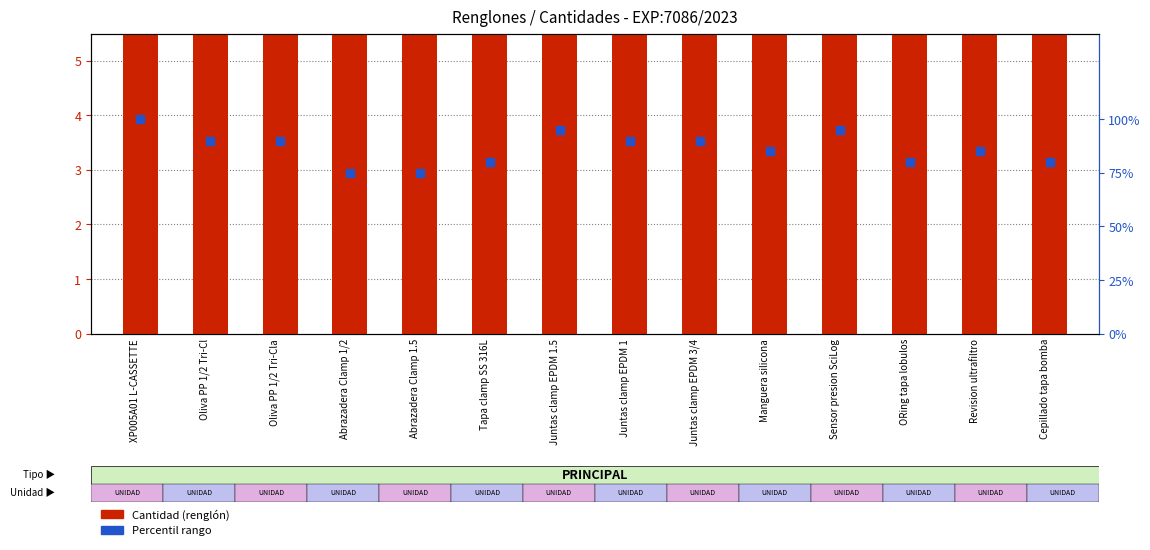

At which category is the sum across all series the highest?

XP005A01 L-CASSETTE